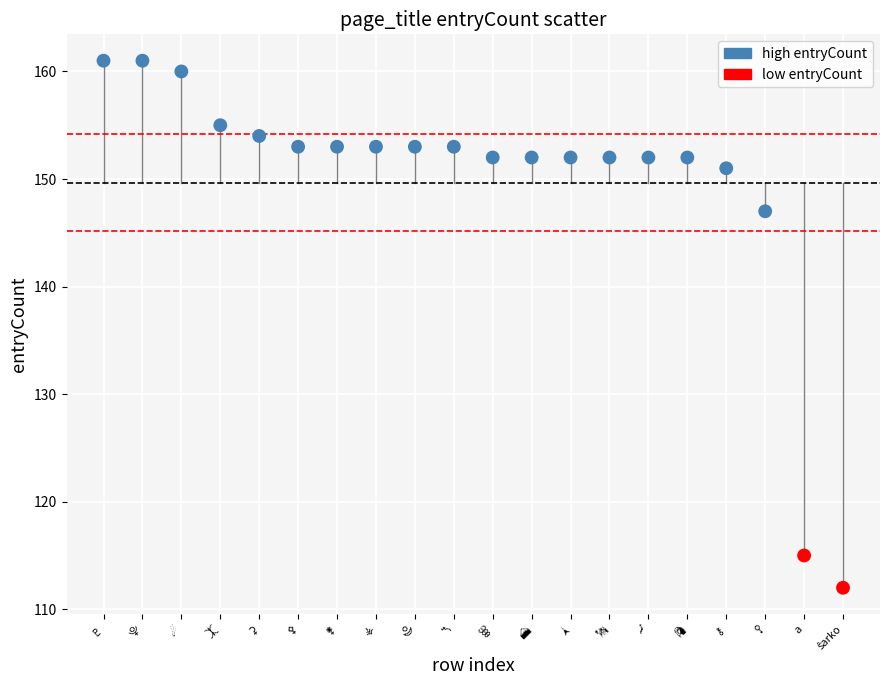

What Y value in the scatter plot is closest to 136?

147